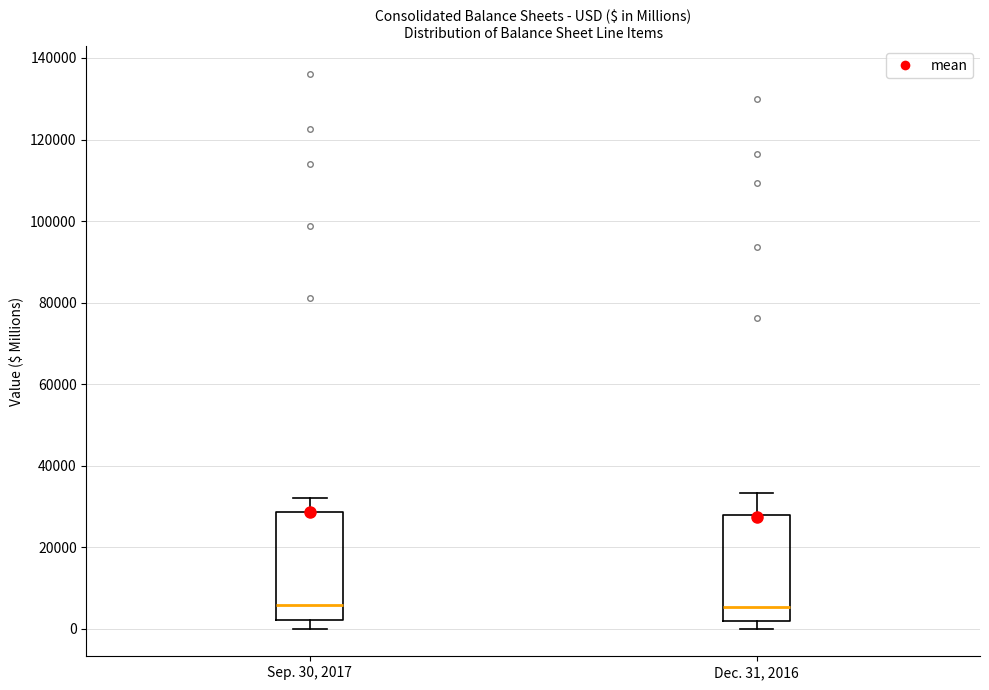

Reading left to right, read every box against the y-axis: the position of its median line, the range the box covers, and the ends of its whiskers. The values are not printed on the chart, so give them approximately, as read against the axis.

Sep. 30, 2017: median 6000, box 2000 to 28000, whiskers 0 to 32000
Dec. 31, 2016: median 6000, box 2000 to 28000, whiskers 0 to 34000